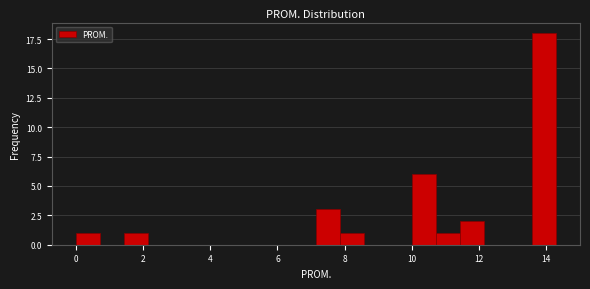

Around what value on the x-axis is the tallest bar? Give the approximate position of its centre, as read against the axis.

14.0